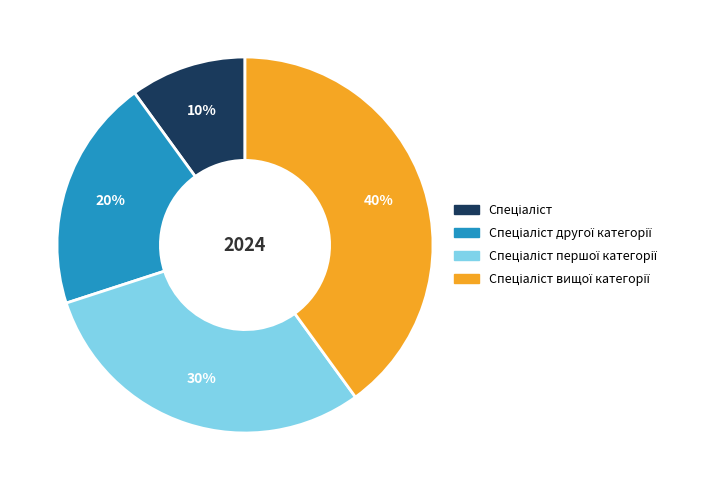

Does any single category account for the majority?

No